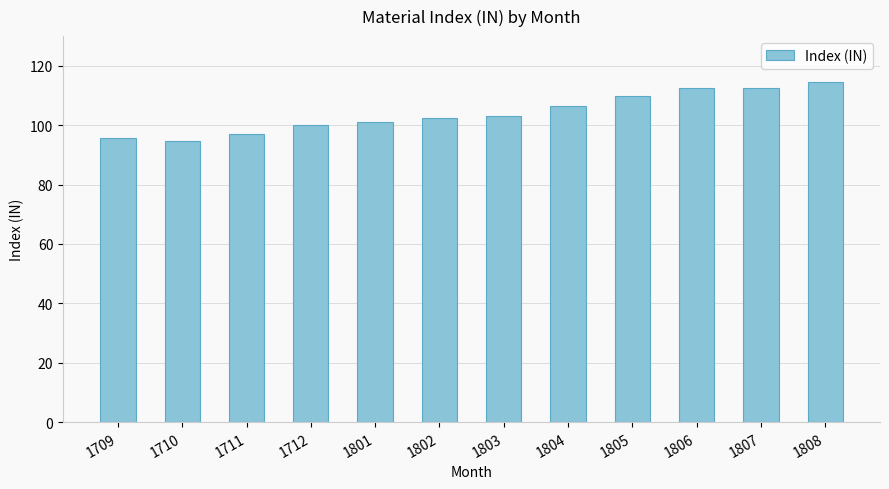

What is the greatest value displayed?

114.7